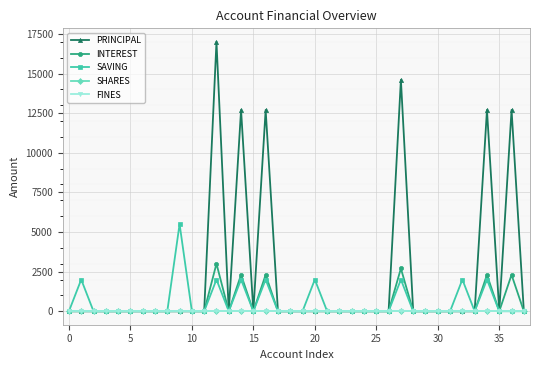

Is this an area chart (filled region under the line)?

No